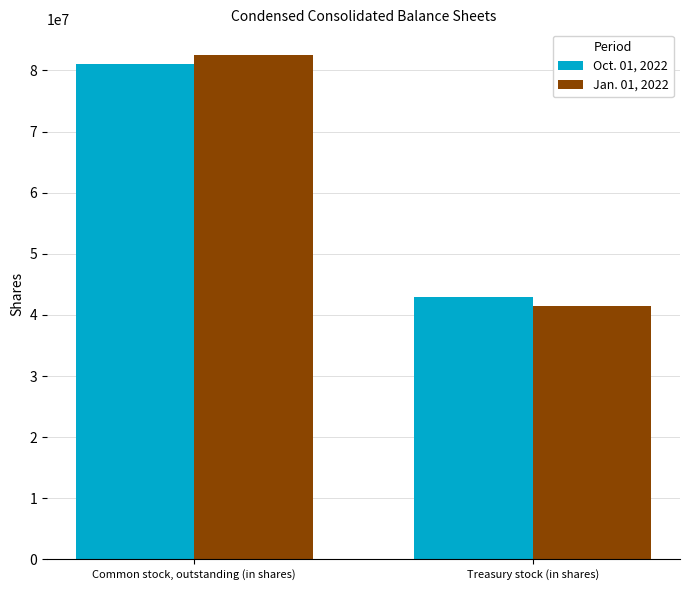

At how many categories does at least one series exceed 79543177?

1